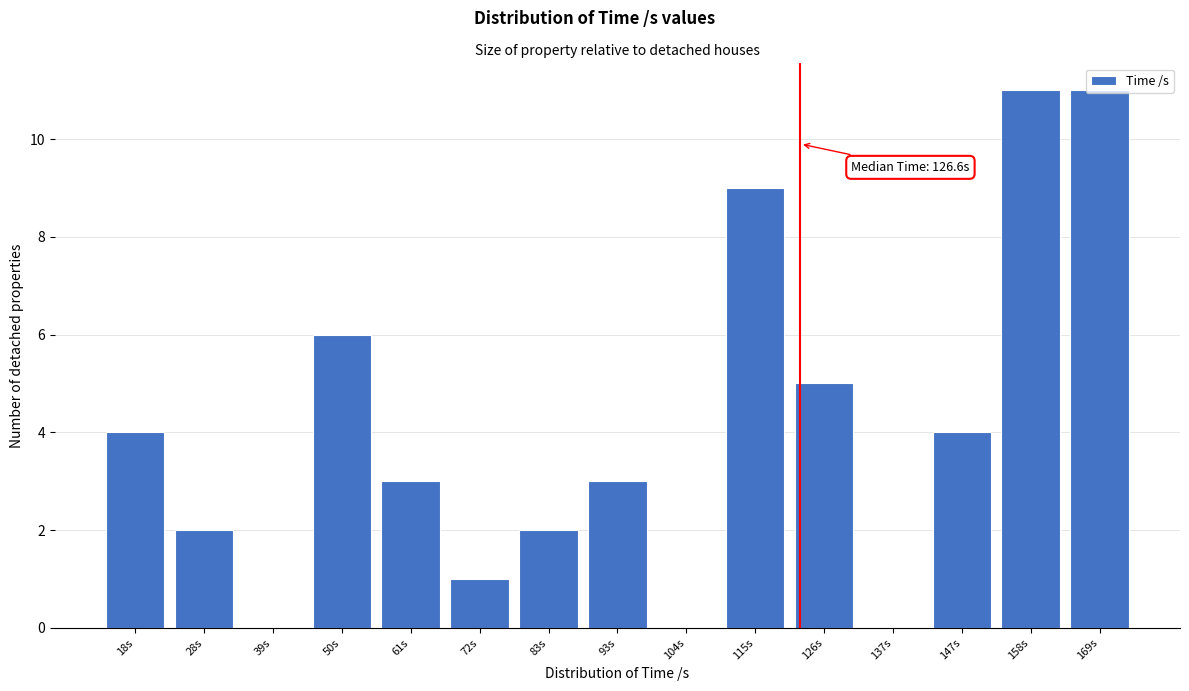

Which has a higher value, 115s or 147s?

115s